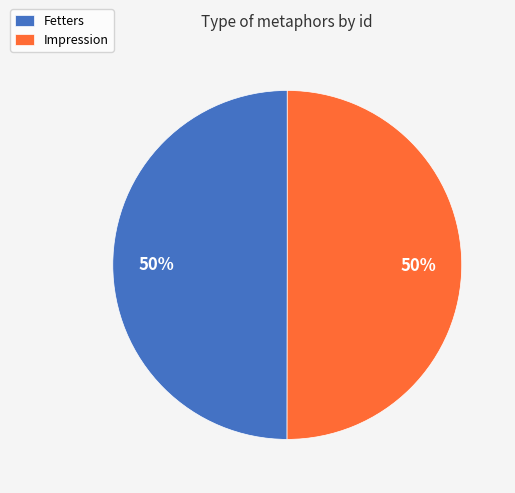

Approximately how many times larger is the value at Fetters compared to Impression?

1.0